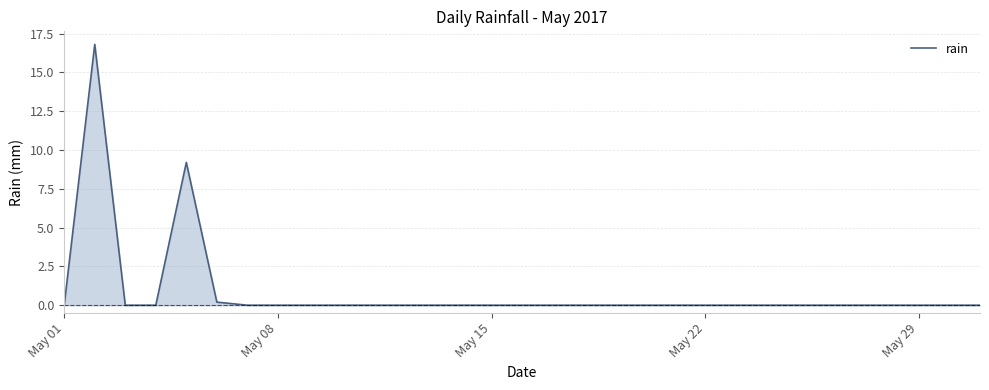

What is the difference between the maximum and minimum values?

16.8